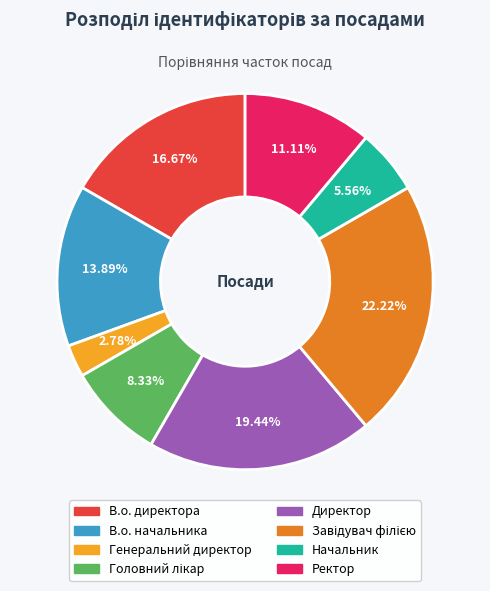

What is the smallest slice in the pie chart?

Генеральний директор